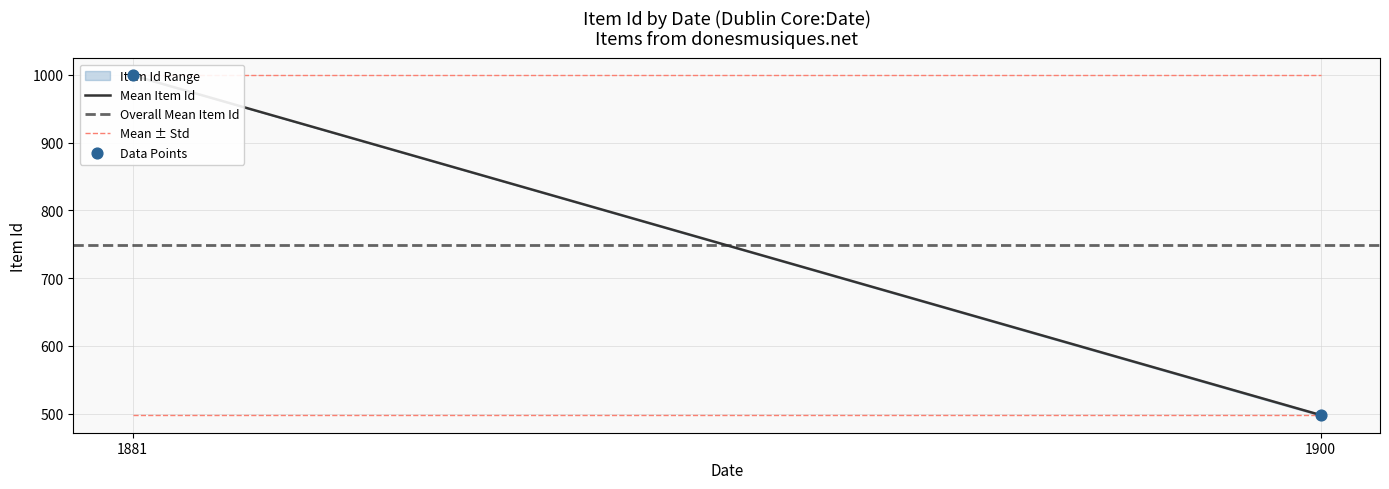

Which series has the largest Y range (max minus min)?

Mean Item Id